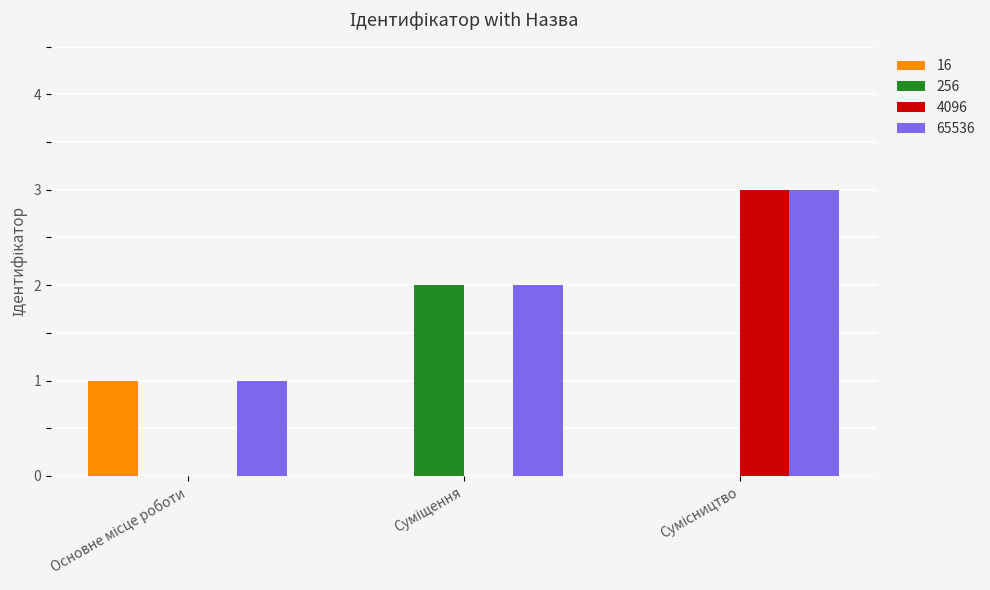

What are all the series names shown in the legend?

16, 256, 4096, 65536